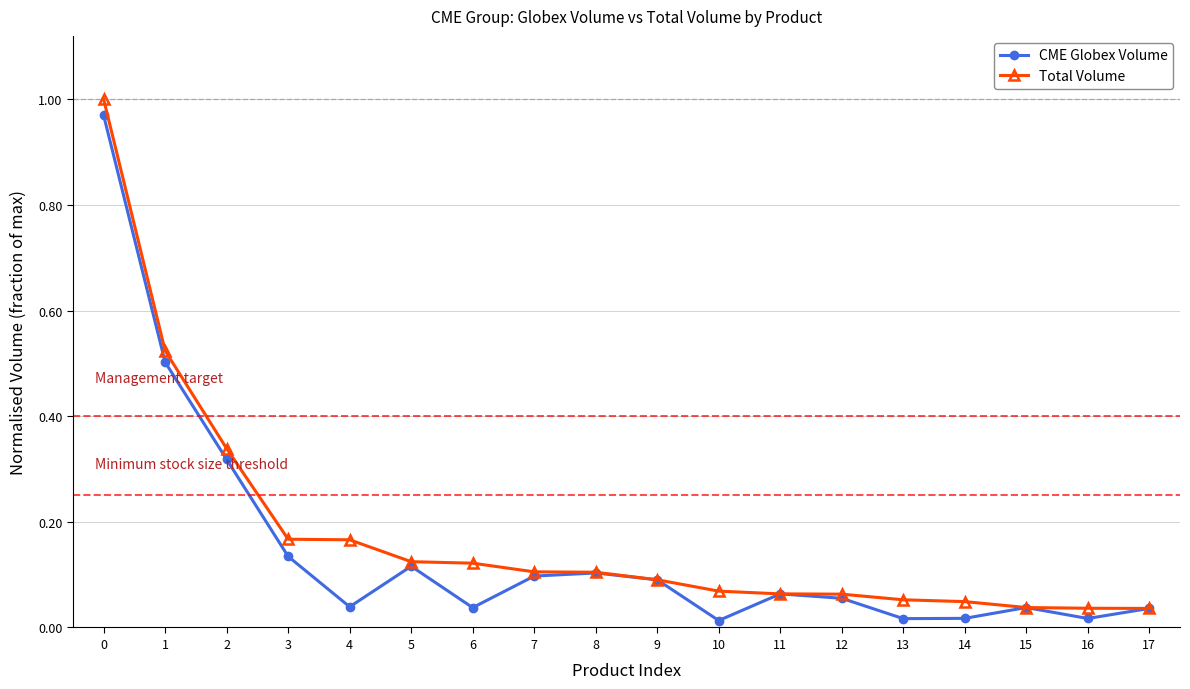

List the series in order of their peak value, highest first.

Total Volume, CME Globex Volume